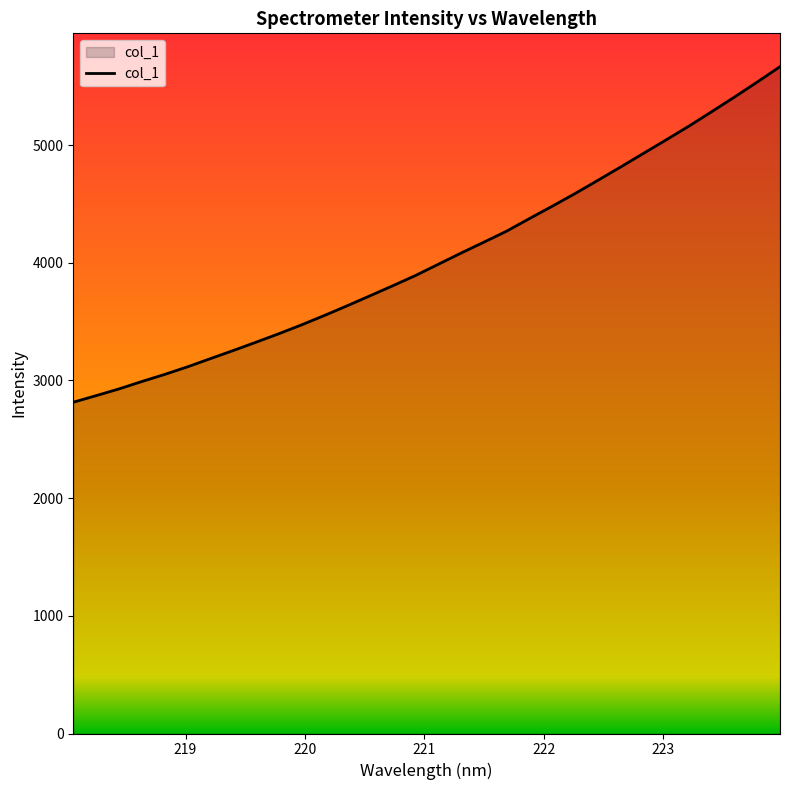

What is the minimum value shown in the chart?

2814.9